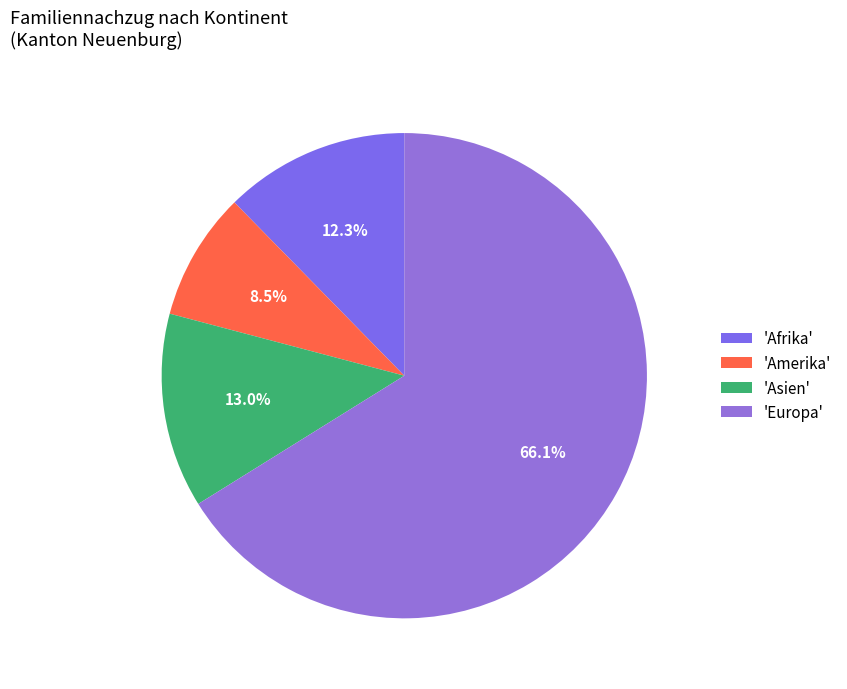

How many slices are in this pie chart?

4